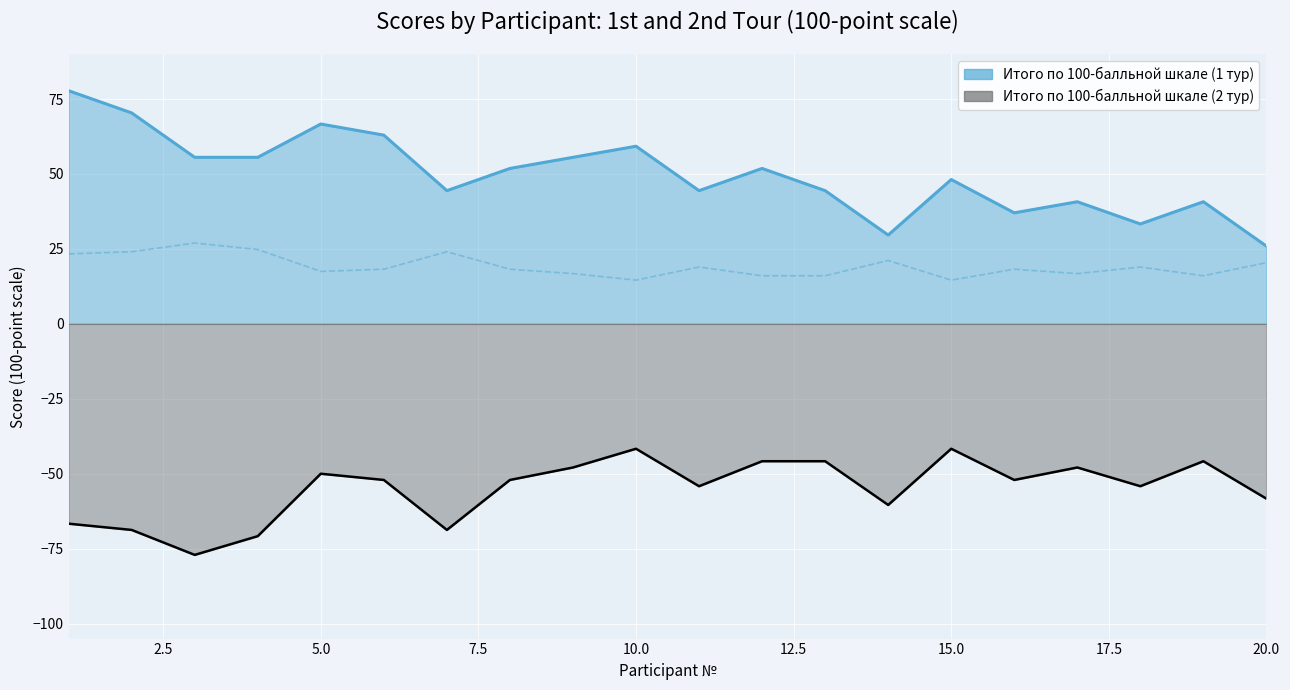

Which series has the widest spread of values?

Итого по 100-балльной шкале (1 тур)